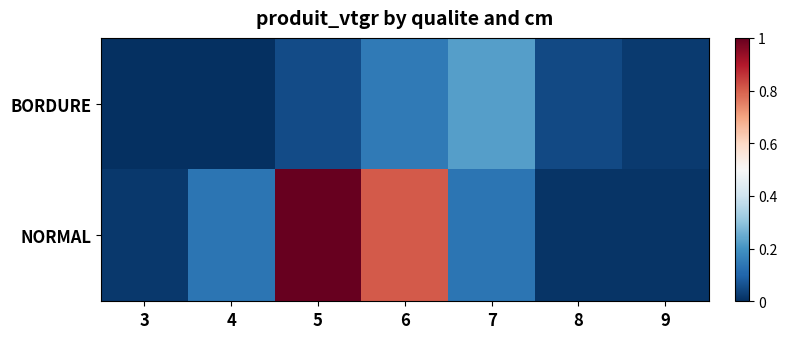

Which series has the largest range (max minus min)?

NORMAL